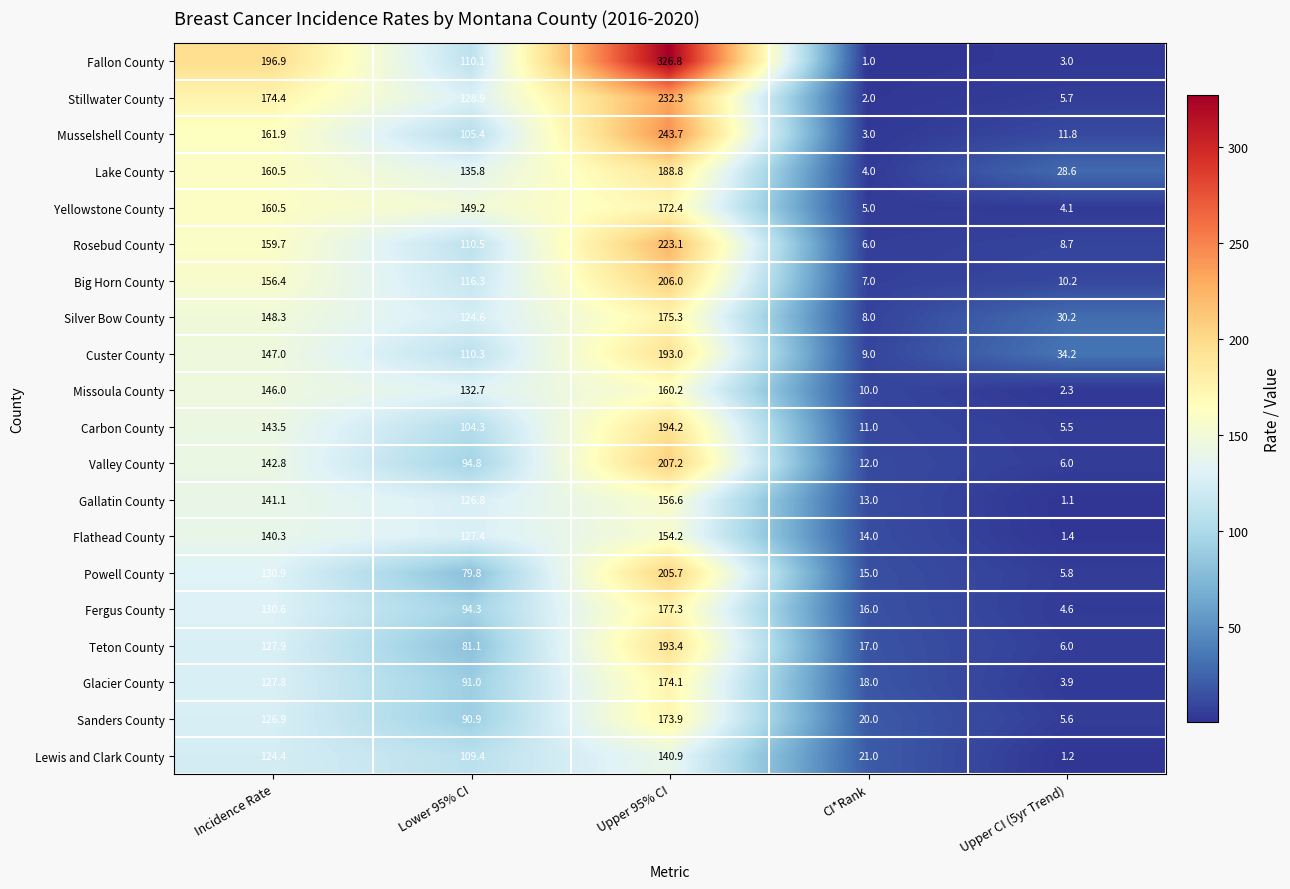

Where does the Silver Bow County series first go above 124?

Incidence Rate